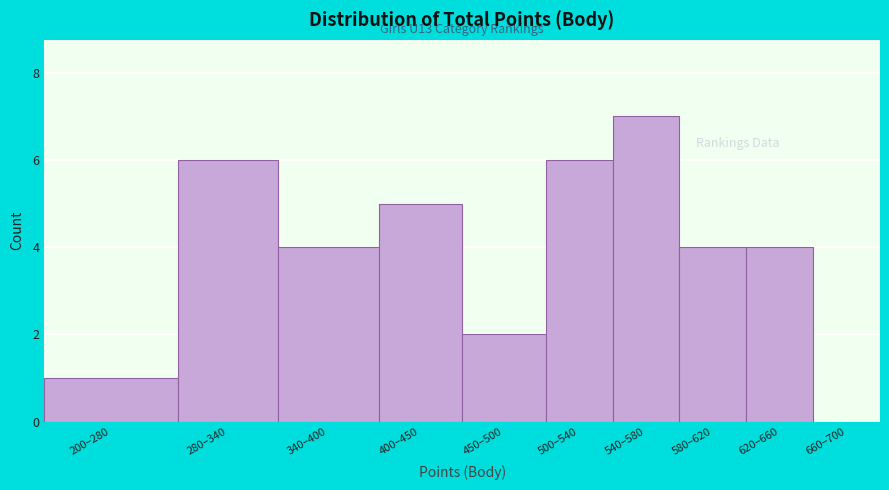

Reading right to left, transcribe all the data shown in this chart.

660–700=0	620–660=4	580–620=4	540–580=7	500–540=6	450–500=2	400–450=5	340–400=4	280–340=6	200–280=1